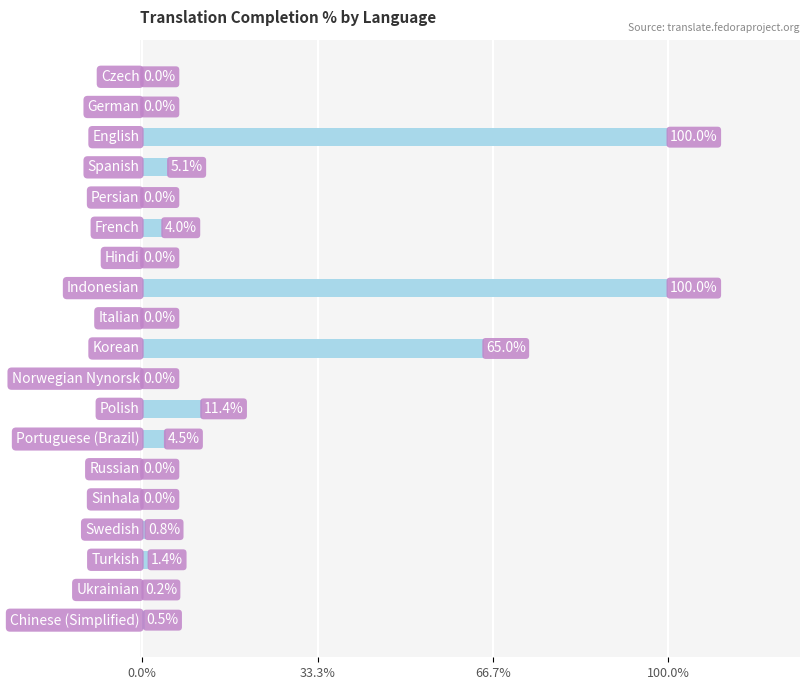

What is the greatest value displayed?

100.0